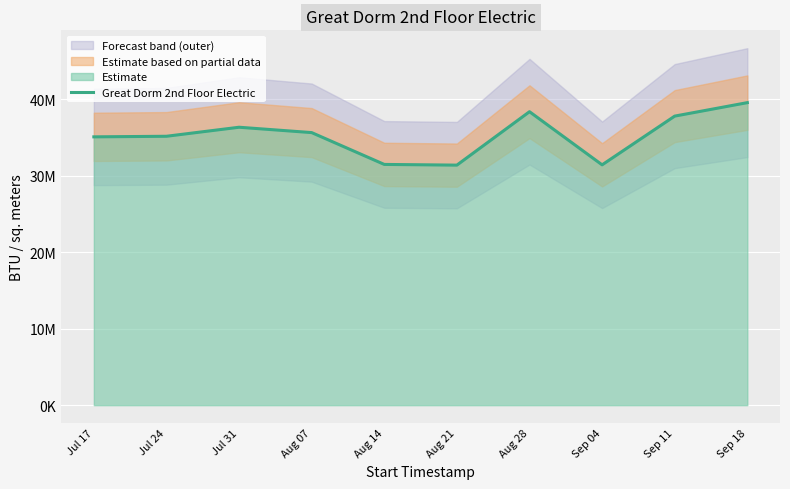

What is the change in value from Jul 24 to Sep 04?

-3736742.8